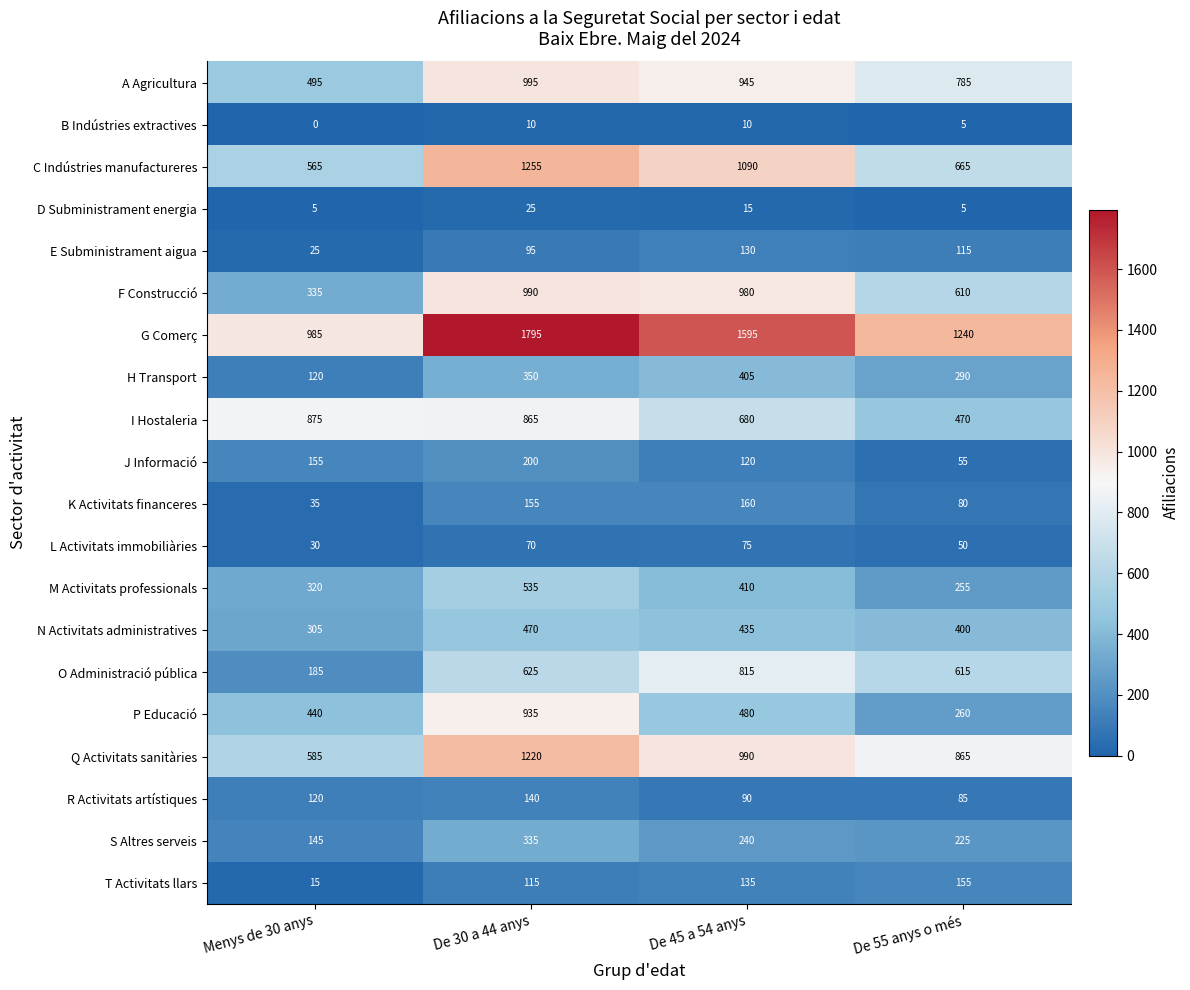

List the labels in order of N Activitats administratives value, smallest first.

Menys de 30 anys, De 55 anys o més, De 45 a 54 anys, De 30 a 44 anys